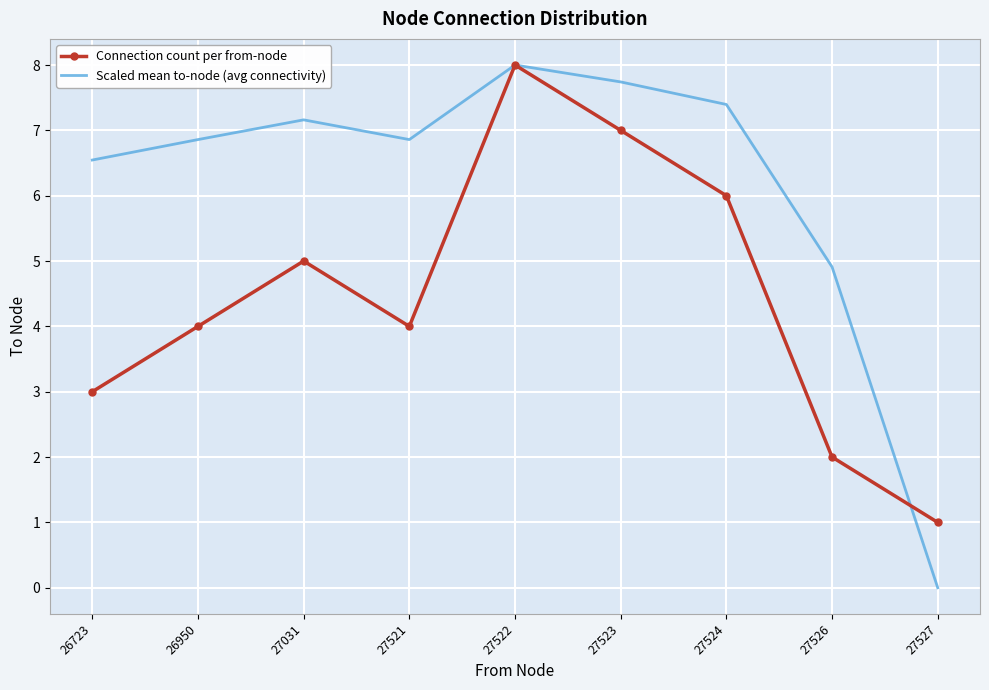

True or false: Connection count per from-node has a value of 6.0 at 27524.

True